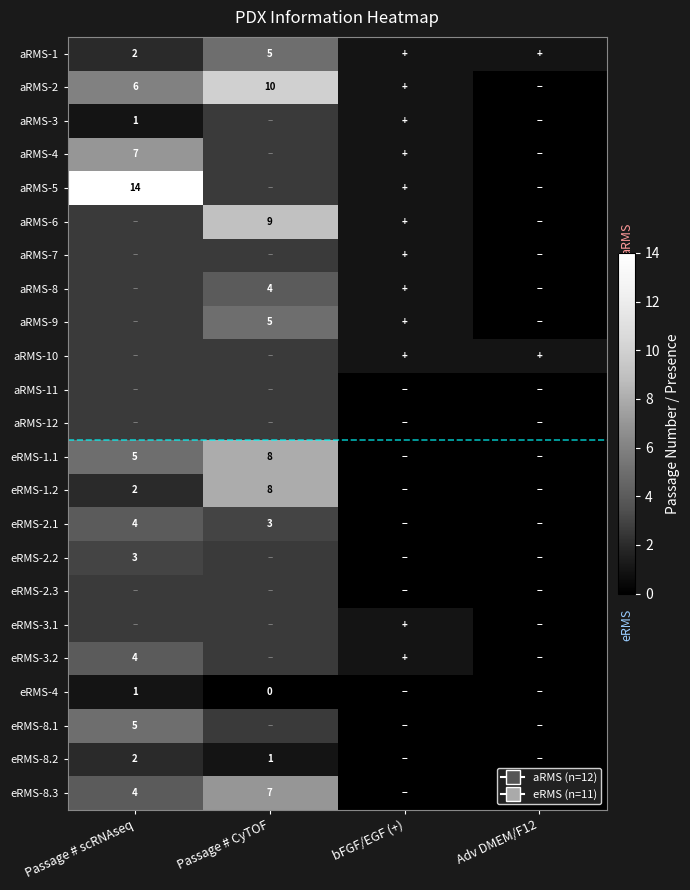

What is the greatest value displayed?

14.0